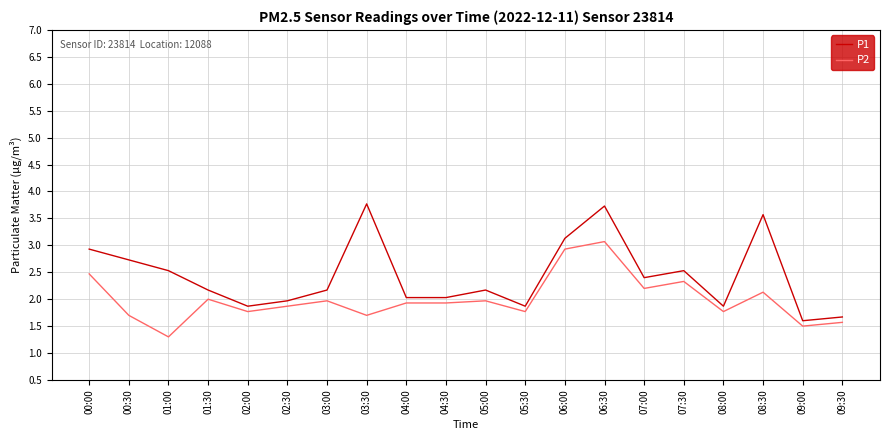

At how many categories does at least one series exceed 1?

20